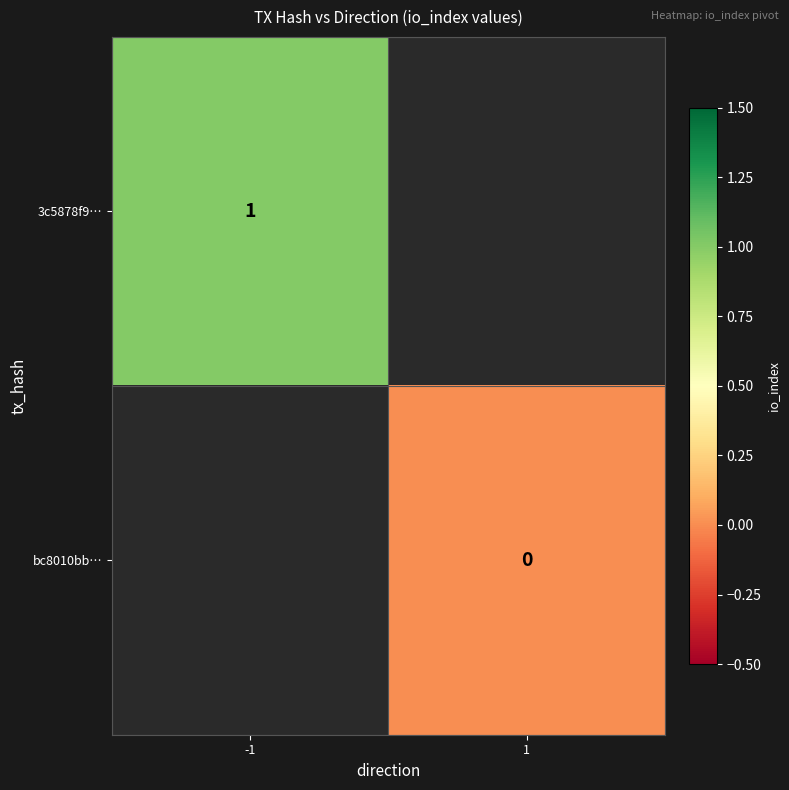

Is it true that 3c5878f9… equals 0 at -1?

False